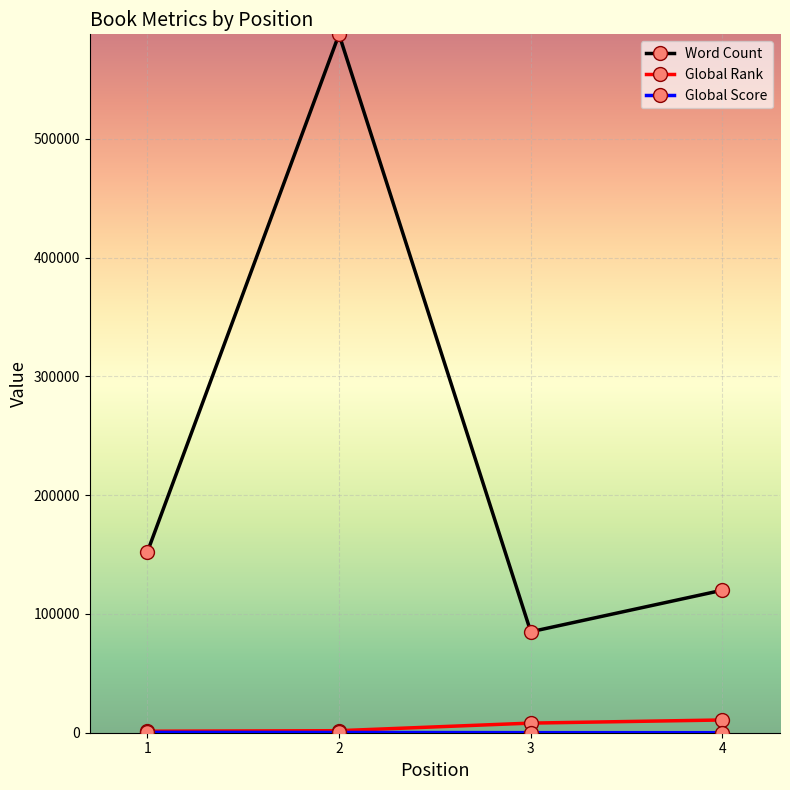

What is the value of the Word Count point at the 1st from the left?

152000